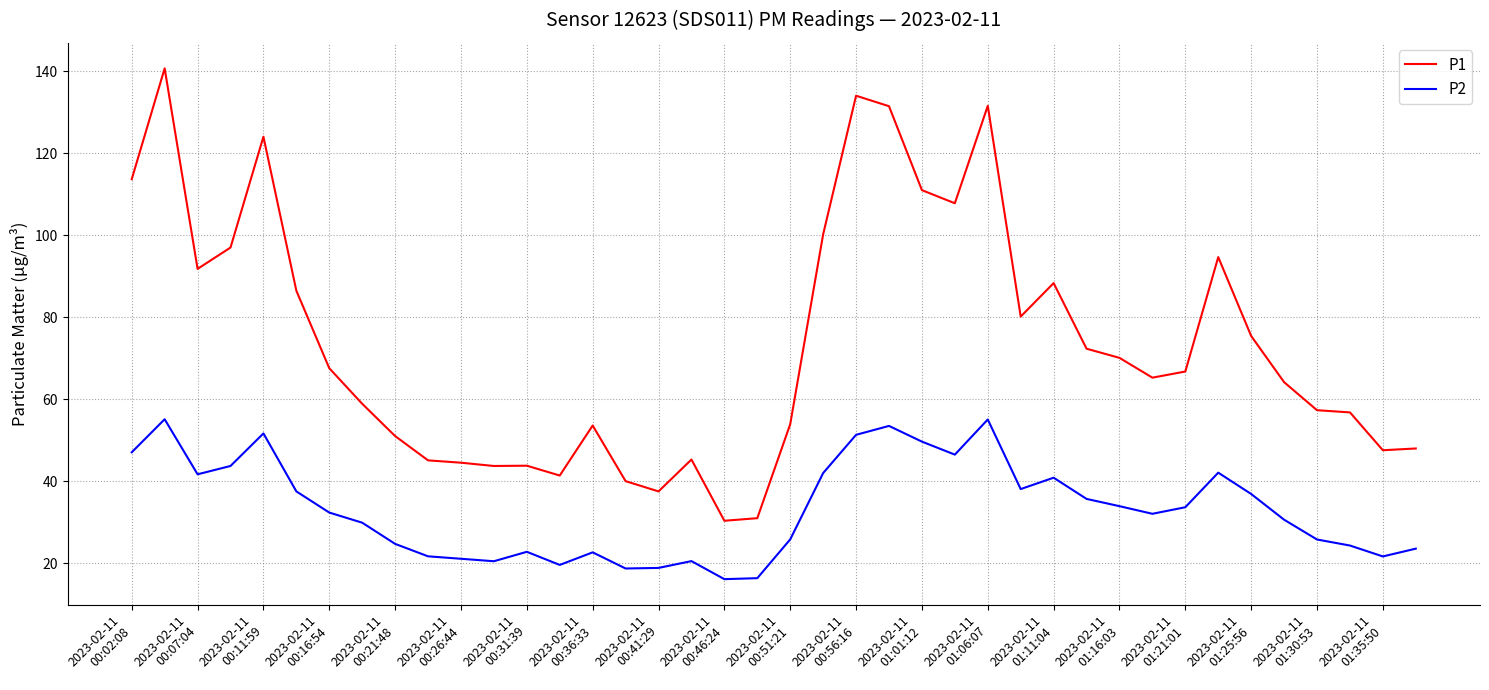

Rank the series by their maximum value, from highest to lowest.

P1, P2